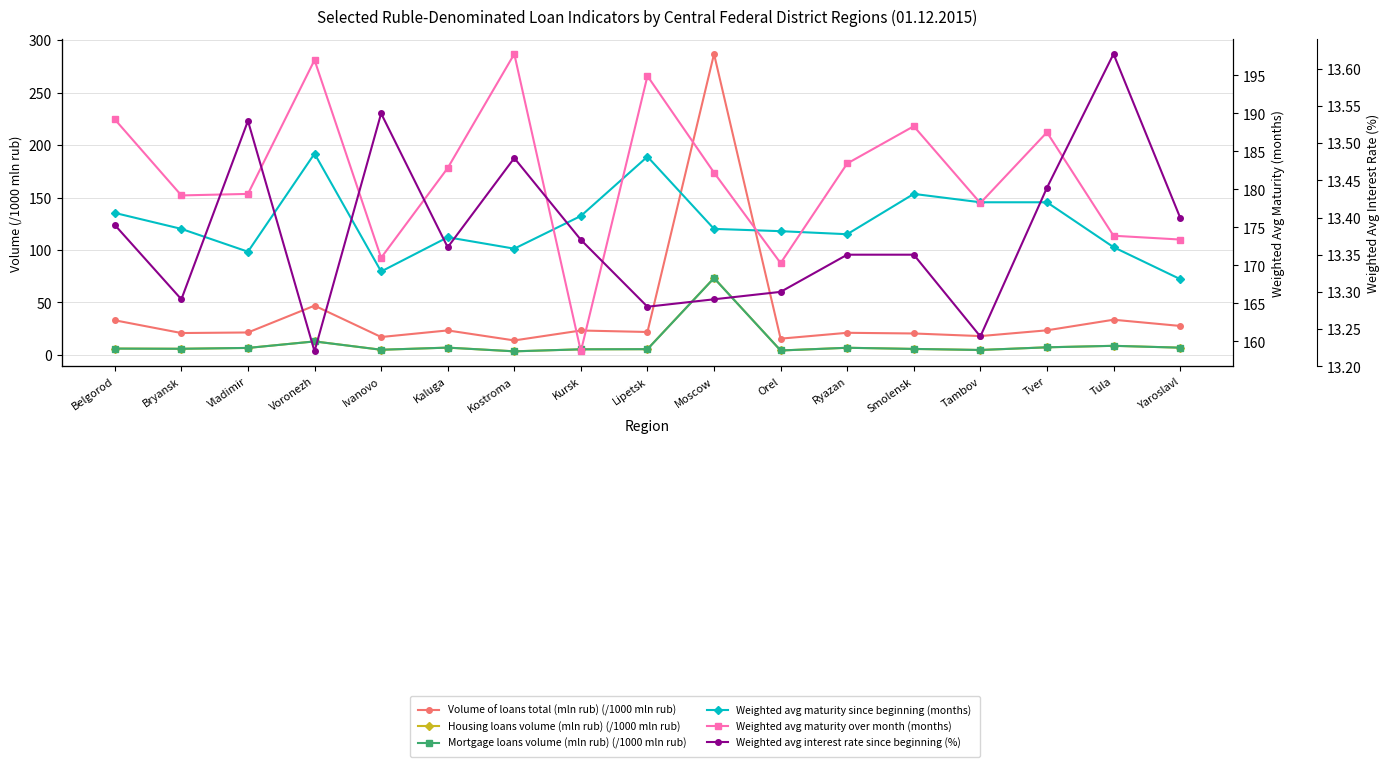

What is the difference between the maximum and minimum values in the Weighted avg interest rate since beginning (%) series?

0.4